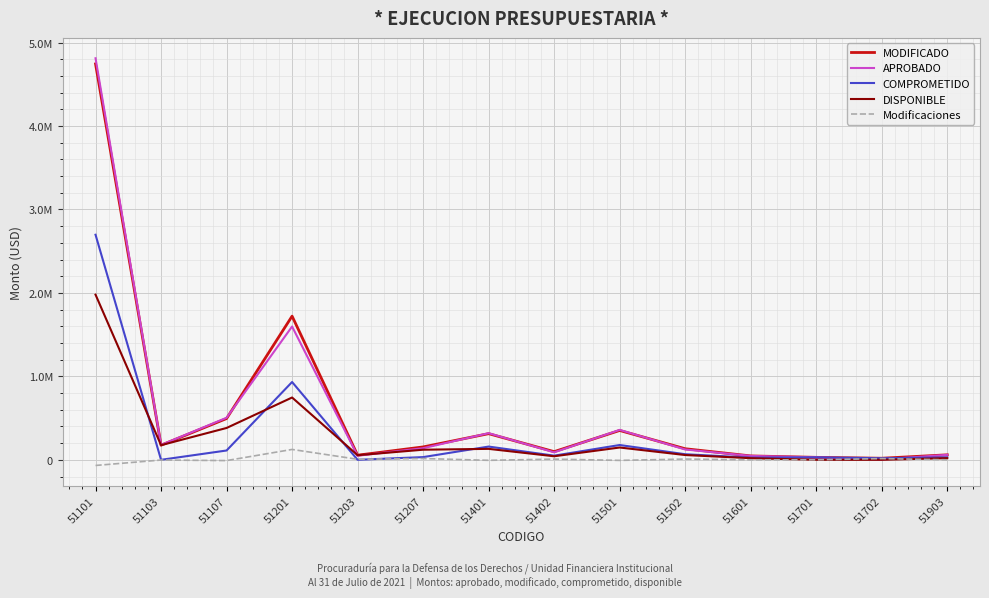

Which series has the largest total across all categories?

MODIFICADO